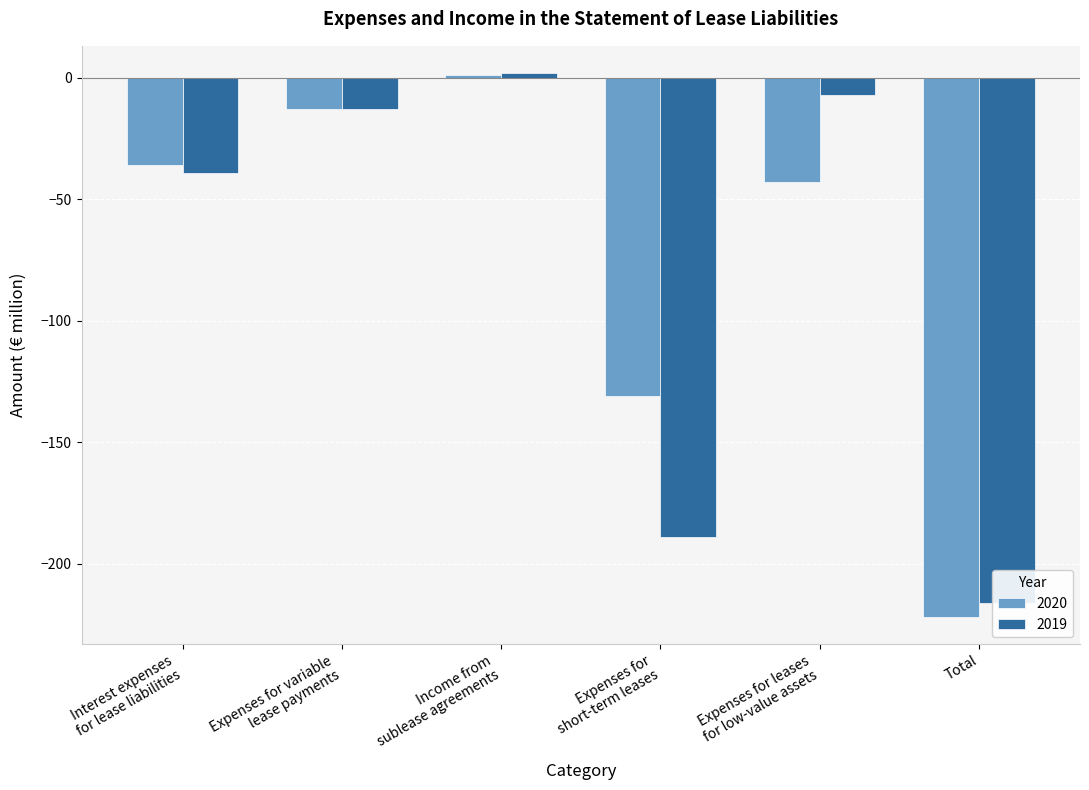

Does the chart contain any negative values?

Yes